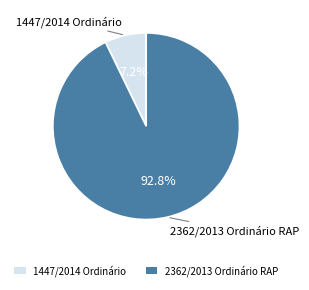

What percentage is the 1447/2014 Ordinário slice, to the nearest percent?

7%